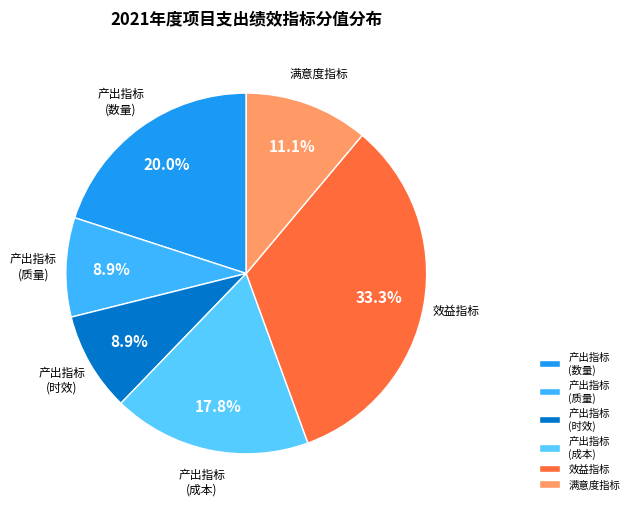

Approximately how many times larger is the value at 产出指标 (成本) compared to 效益指标?

0.5